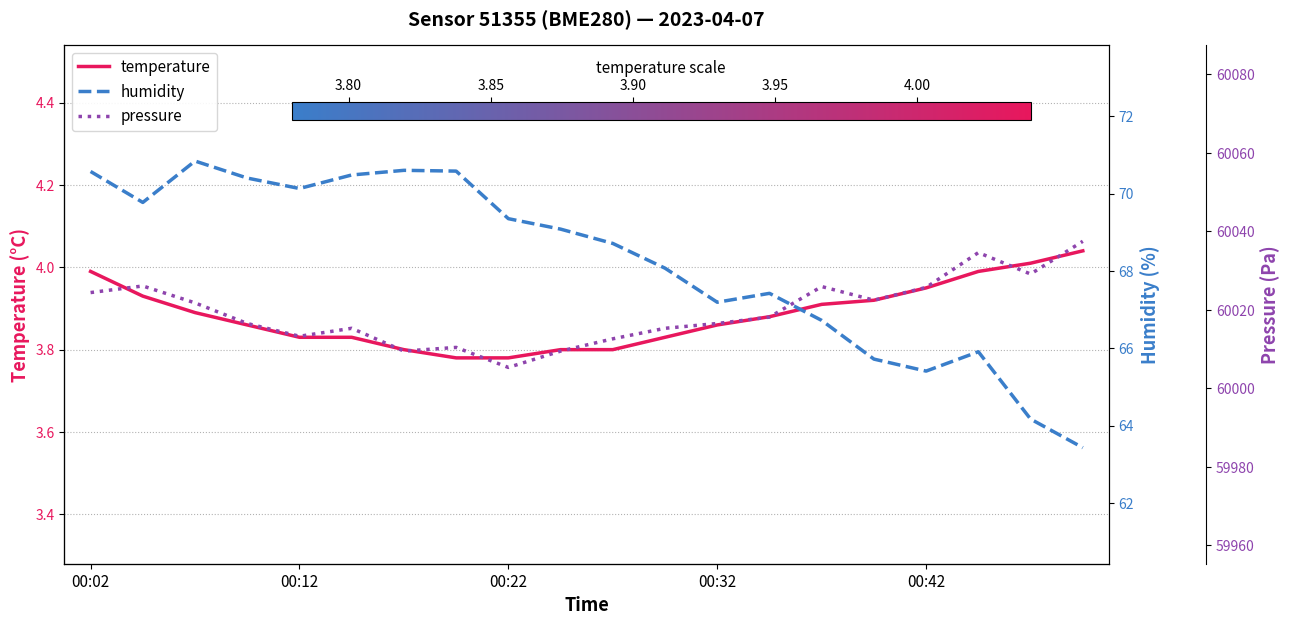

Does the chart have visible grid lines?

Yes